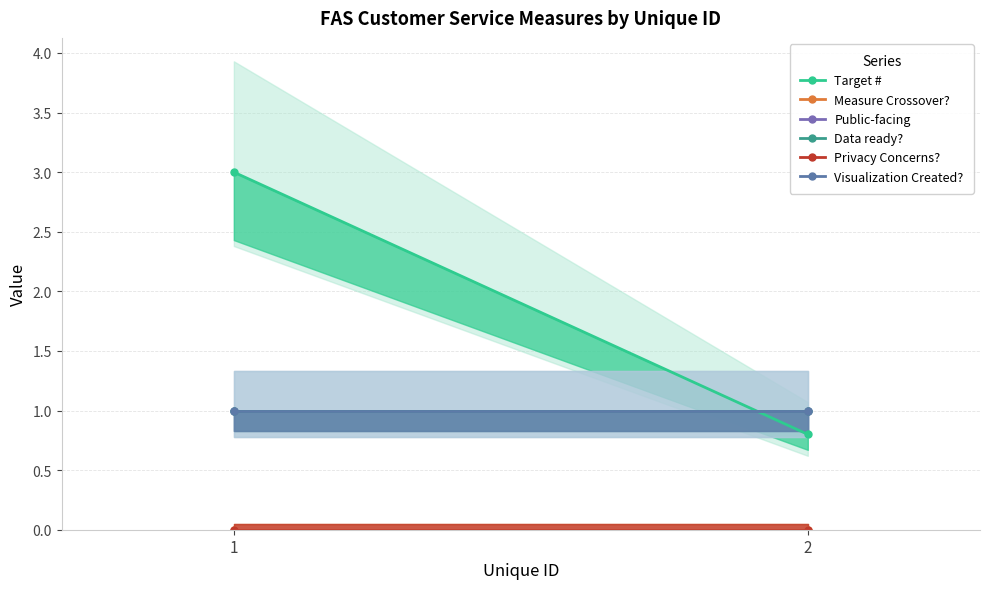

Is it true that Public-facing equals 1.8 at 2?

False